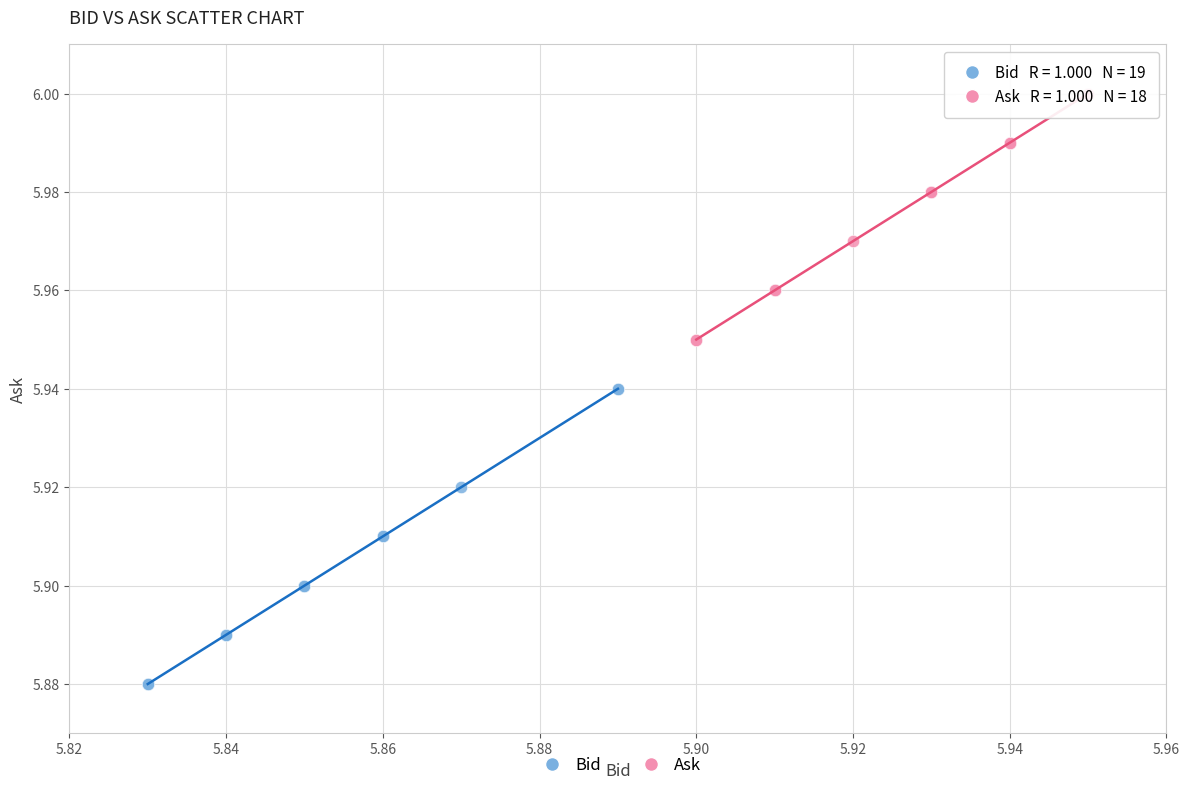

Which series reaches the maximum Y coordinate?

Ask